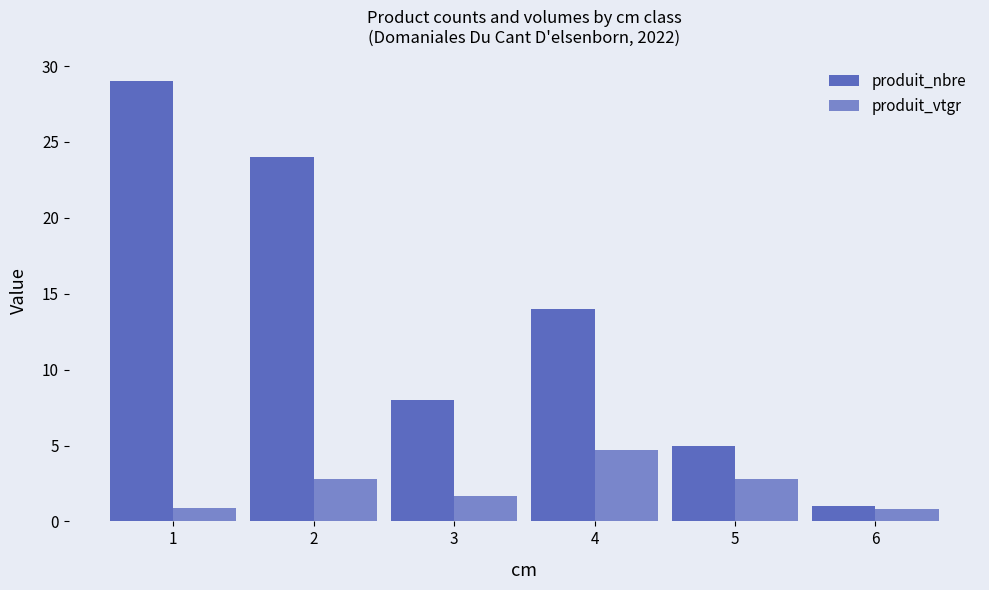

What is the value of the produit_nbre bar at the 2nd from the left?

24.0